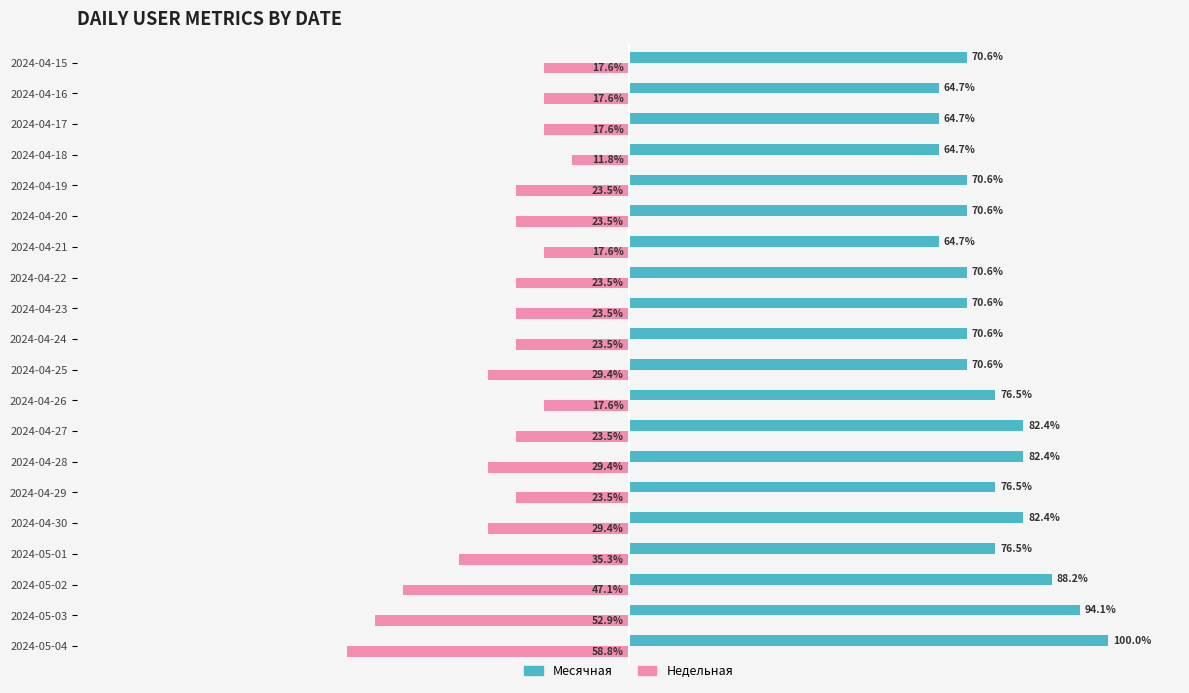

Which series has the widest spread of values?

Недельная